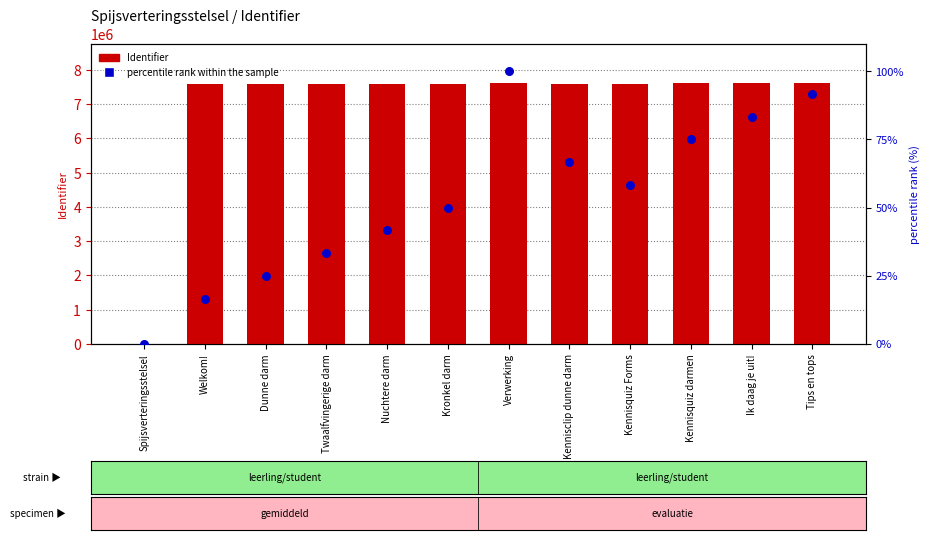

At how many categories does at least one series exceed 3326549?

11